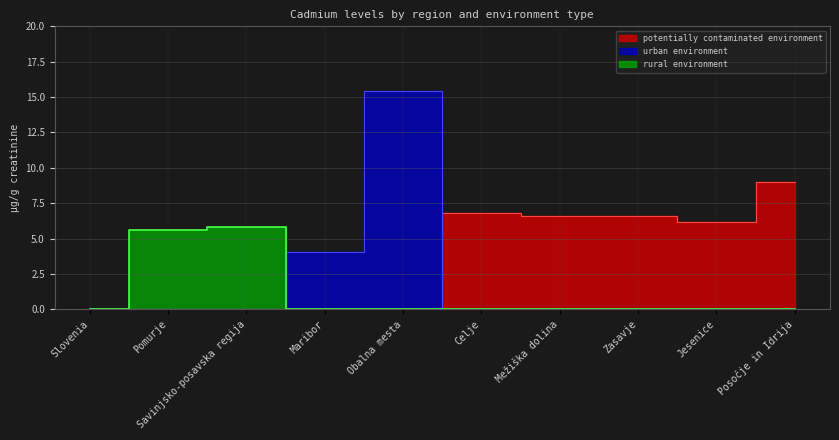

How many intersections are there between rural environment and urban environment?

1